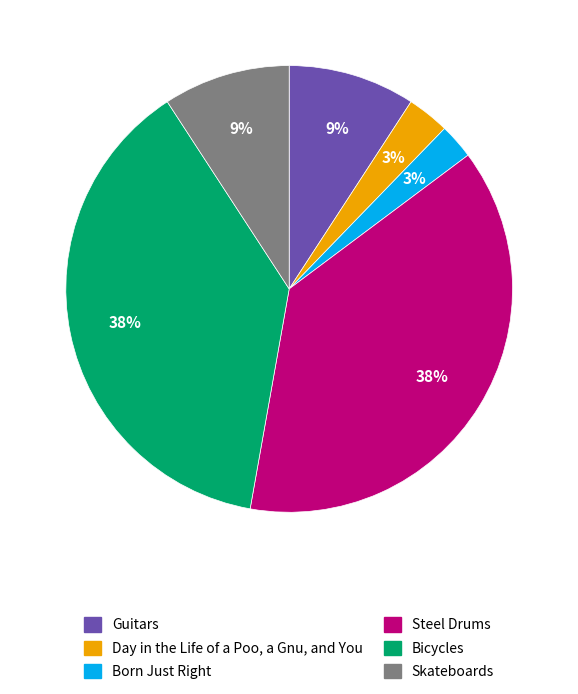

How many slices are in this pie chart?

6